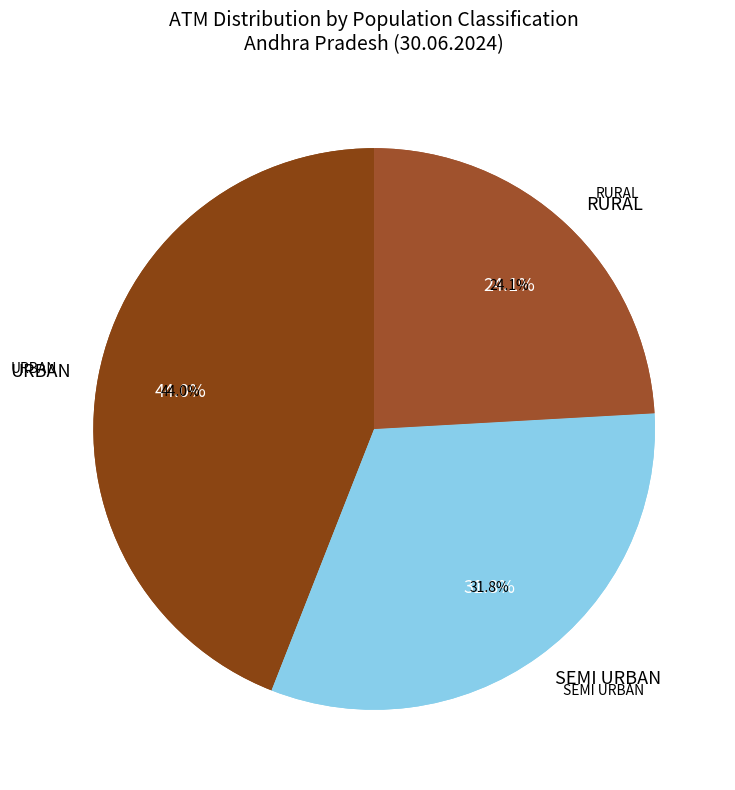

How many slices are in this pie chart?

3